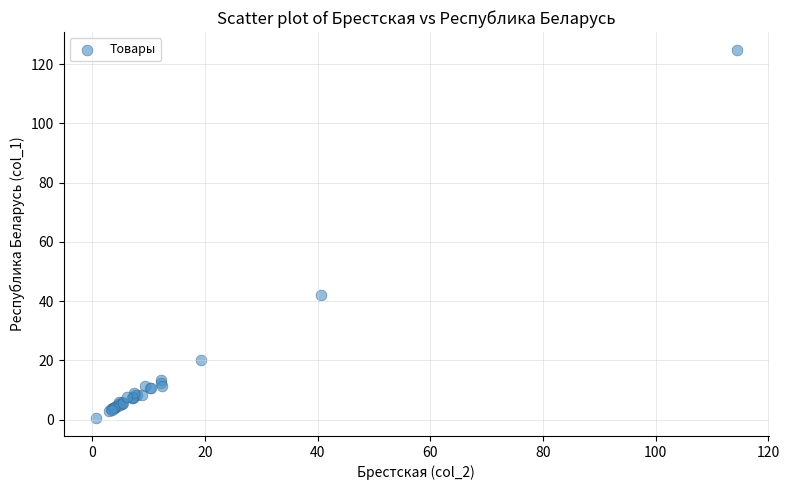

What Y value in the scatter plot is closest to 62?

42.0